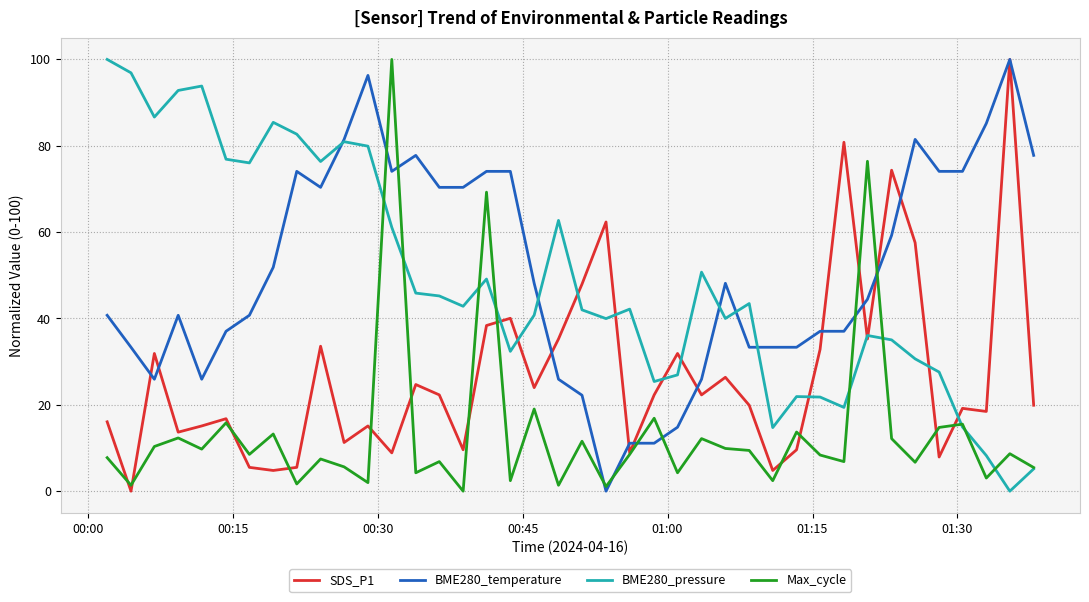

What is the maximum value shown in the chart?

100.0